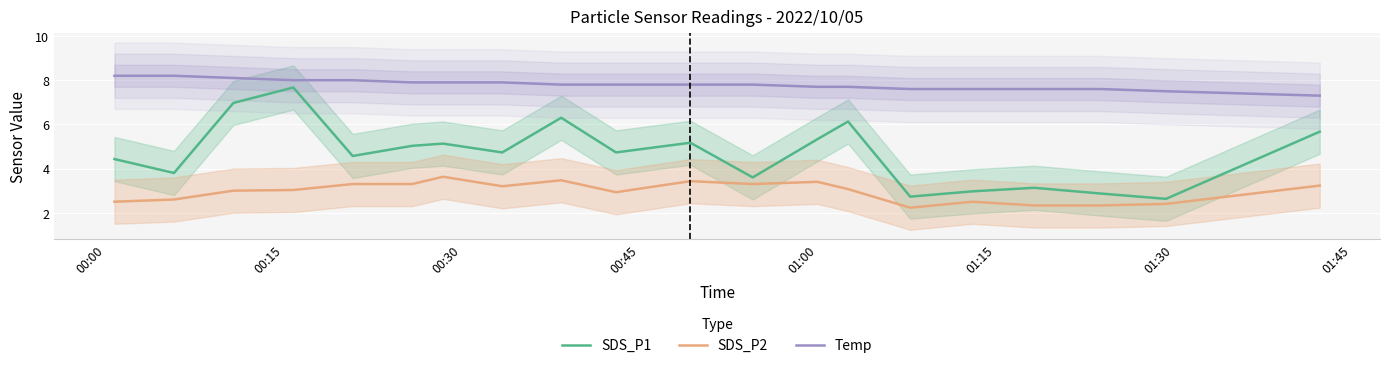

What is the difference between the maximum and minimum values in the SDS_P2 series?

1.4